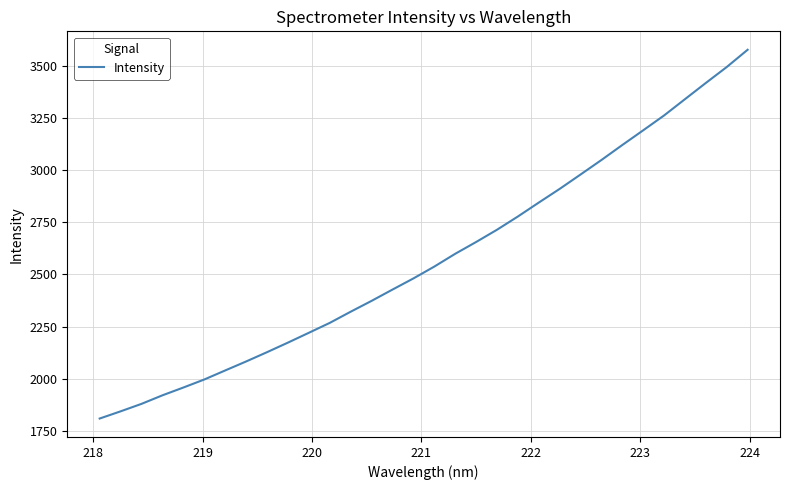

What is the maximum value shown in the chart?

3575.7